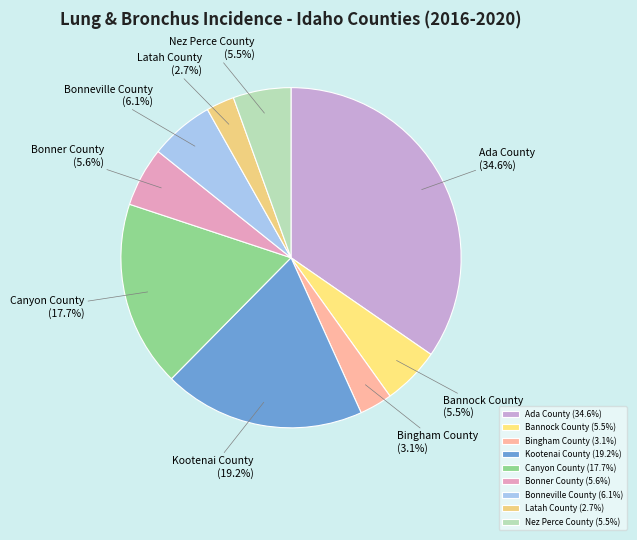

Does Ada County account for over 50% of the chart?

No